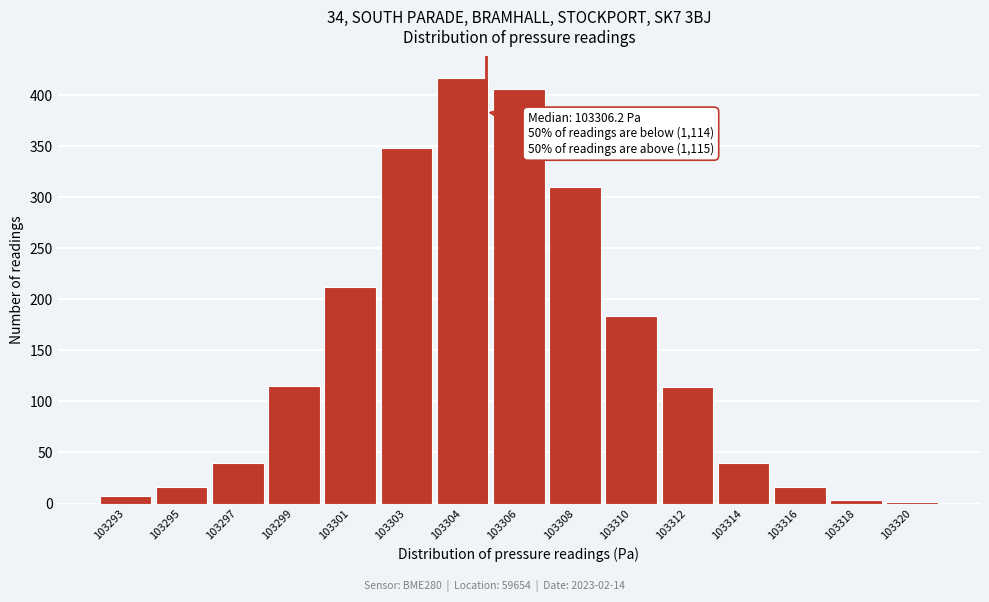

What is the ratio of the value at 103308 to the value at 103306?

0.8